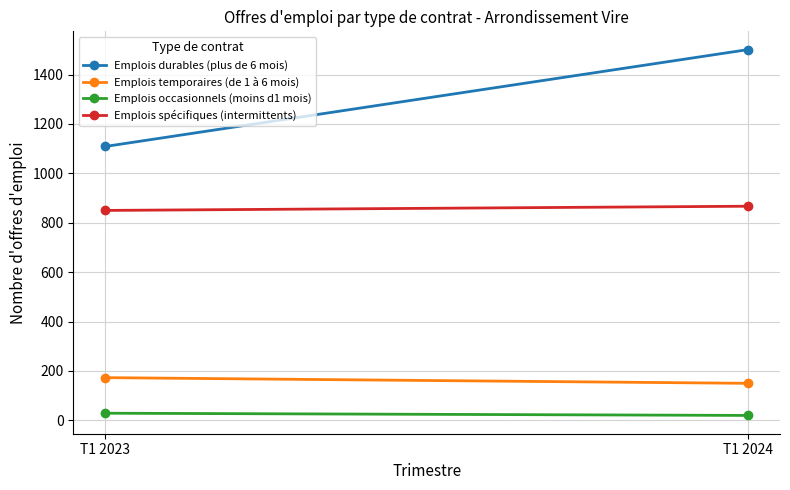

List the series in order of their peak value, highest first.

Emplois durables (plus de 6 mois), Emplois spécifiques (intermittents), Emplois temporaires (de 1 à 6 mois), Emplois occasionnels (moins d1 mois)